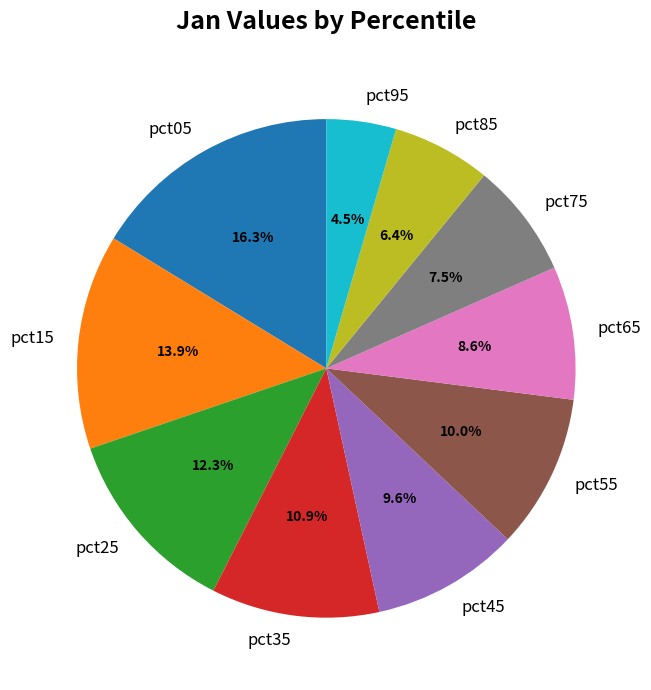

How many segments does this pie chart have?

10